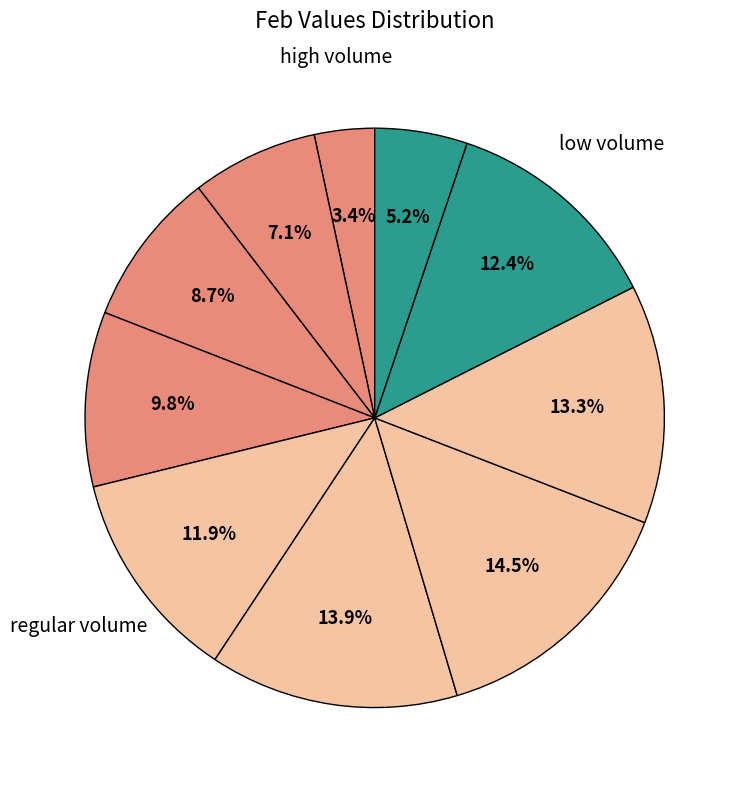

How many slices are in this pie chart?

10